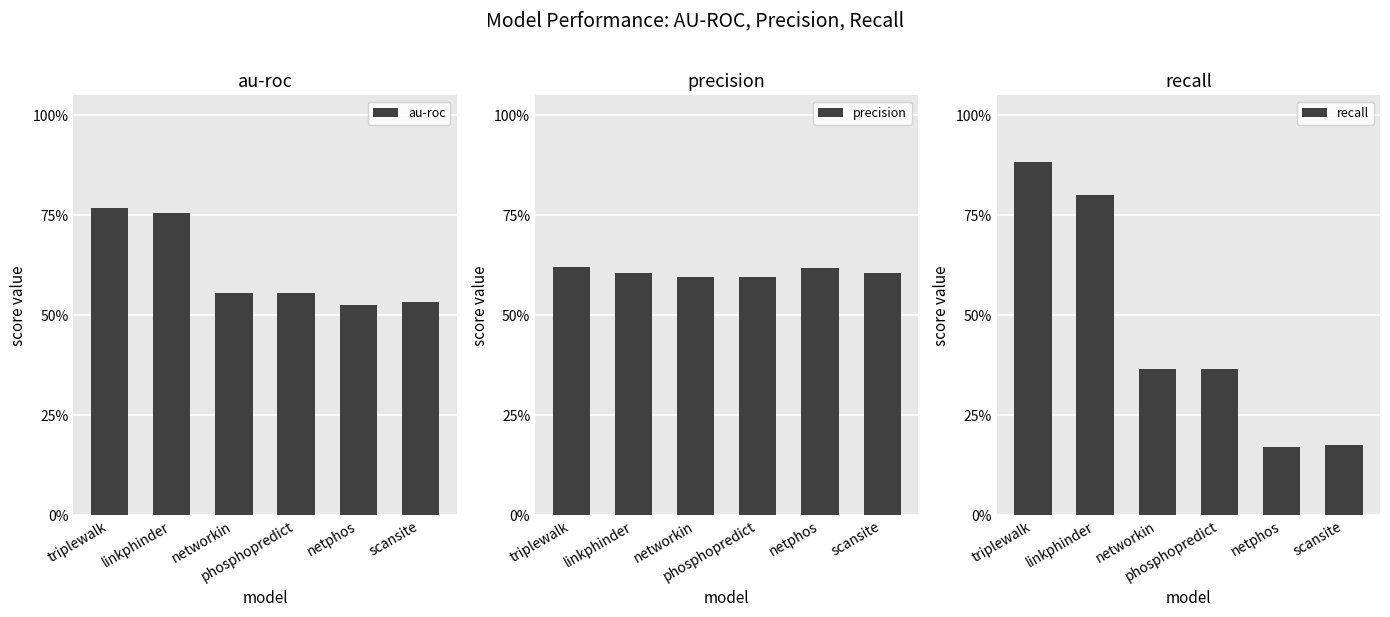

Are the bars grouped side by side (vs. stacked)?

Yes